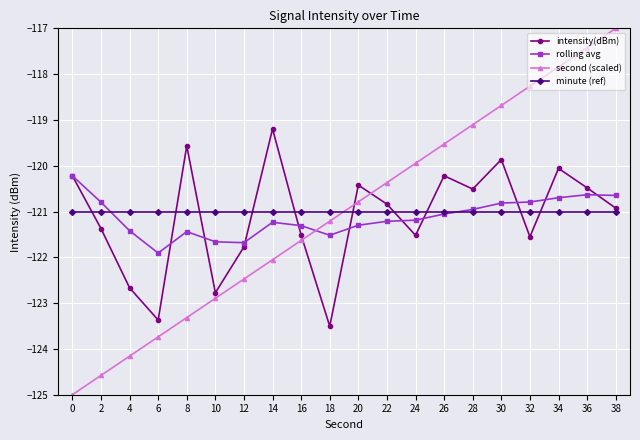

At which category does rolling avg reach its first local peak?

8